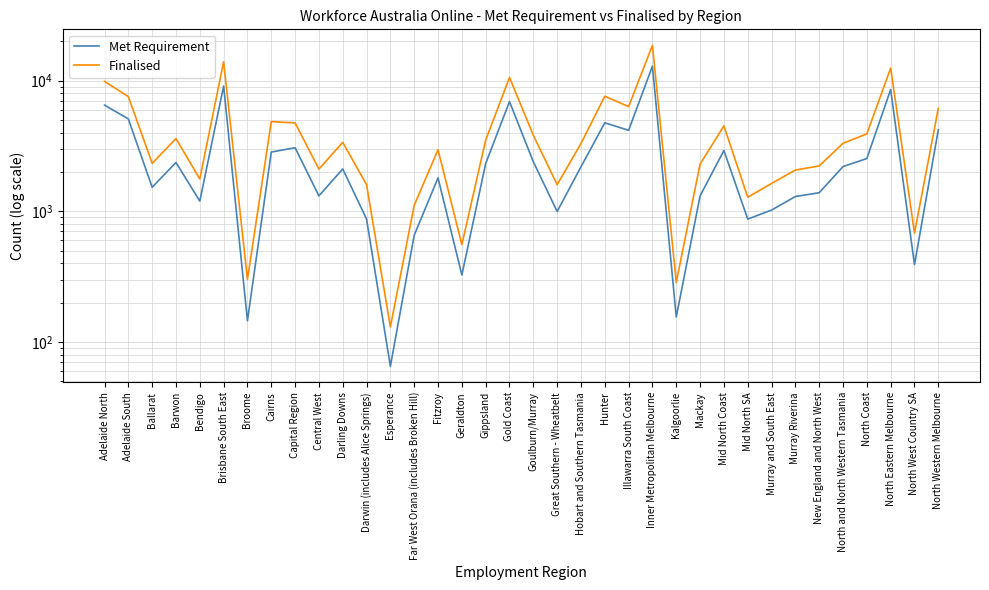

What is the greatest value displayed?

18585